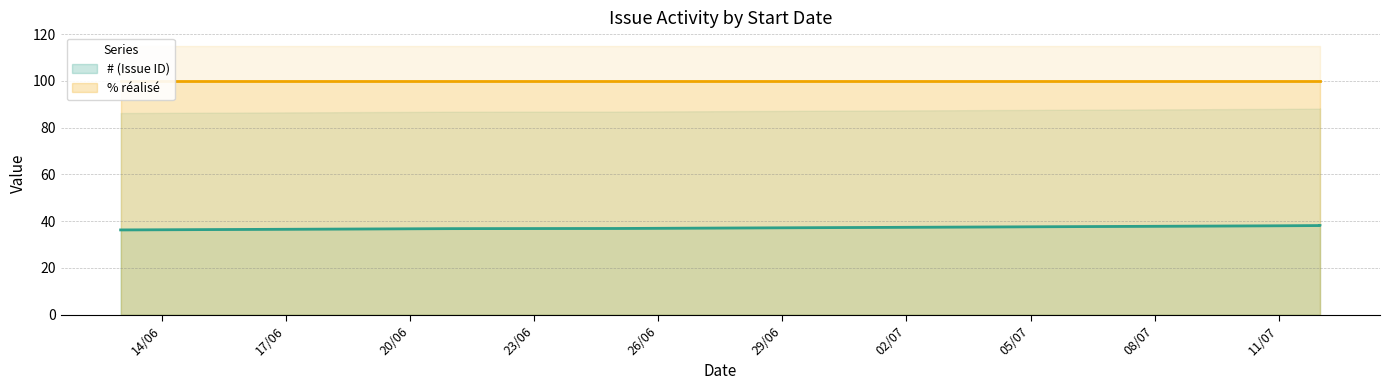

At which label is the value closest to 37?

25/06/2012